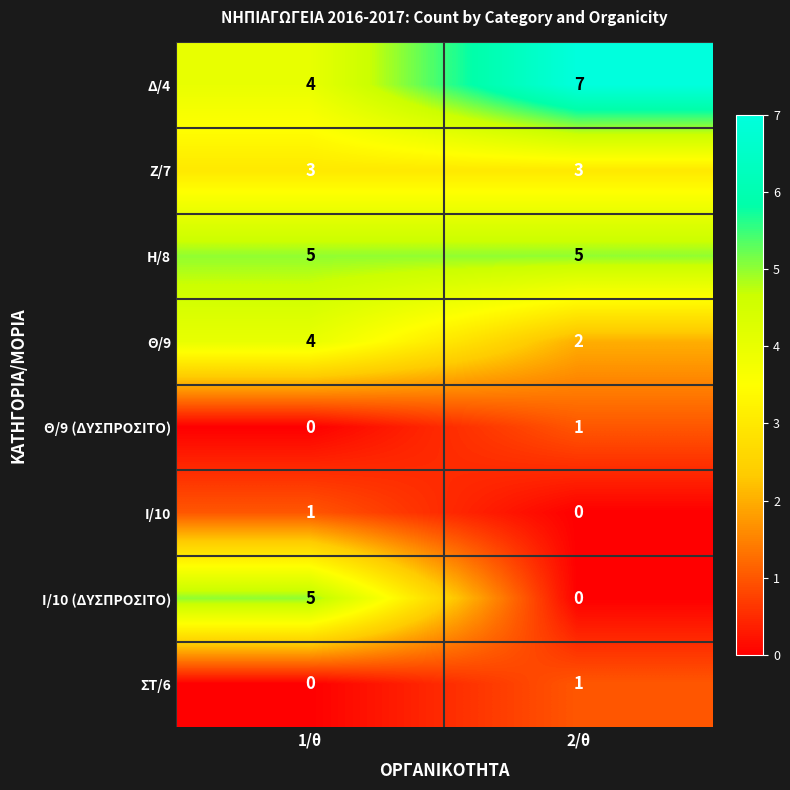

The Η/8 series shows 5 at 2/θ. True or false?

True